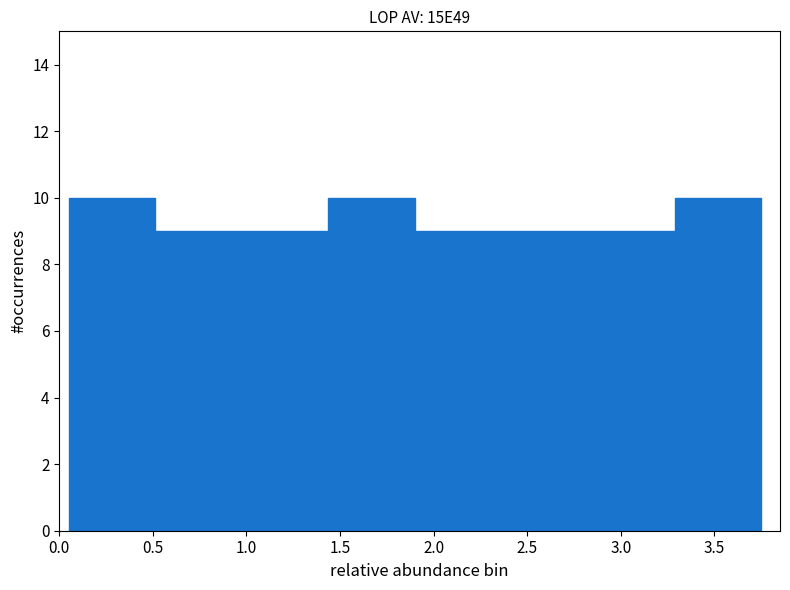

What is the height of the bar covering 0.50 to 1.00 on the x-axis? Neither the bar edges nor the heights are printed on the chart, so give them approximately, as read against the axes.

9